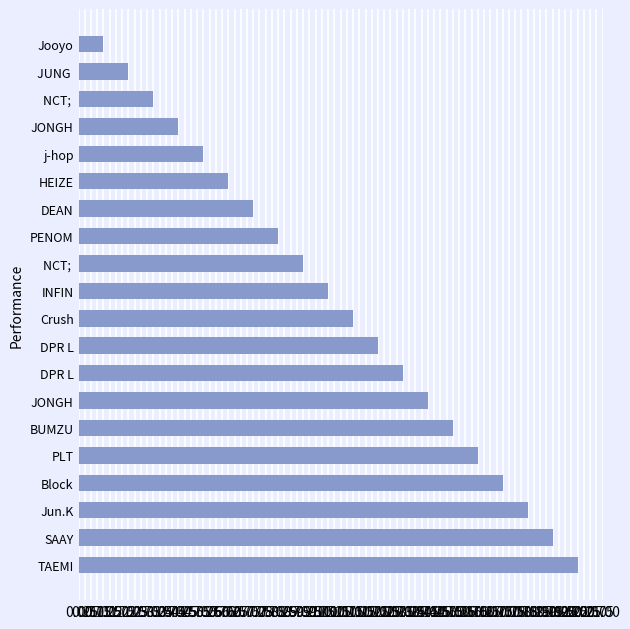

Are the bars grouped side by side (vs. stacked)?

No